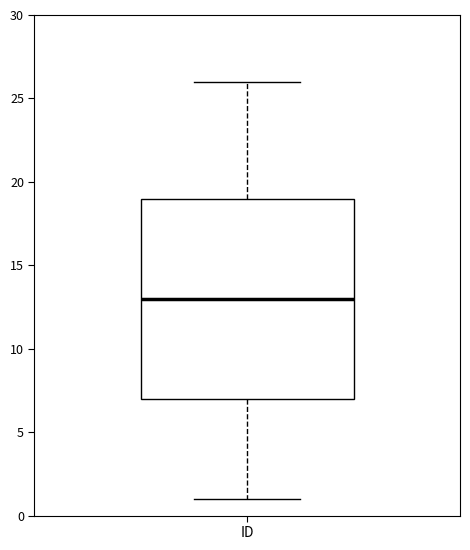

Where does the lower whisker of the box for ID end on the y-axis? The values are not printed on the chart, so give them approximately, as read against the axis.

1